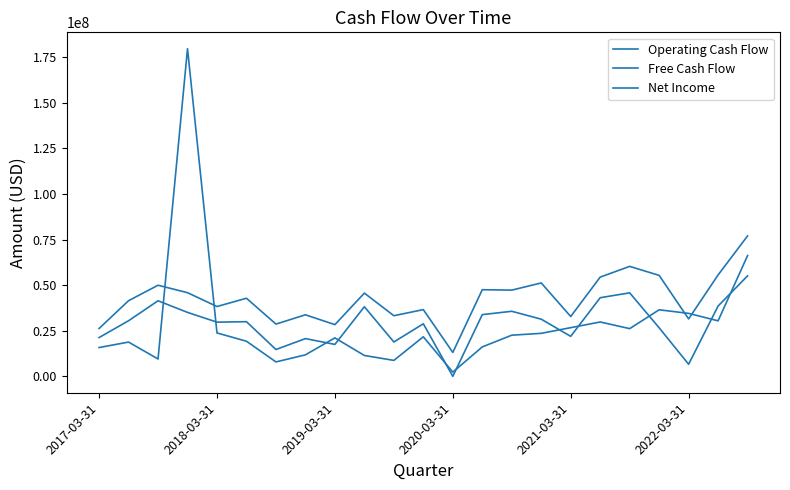

True or false: Net Income and Operating Cash Flow cross at least once.

True